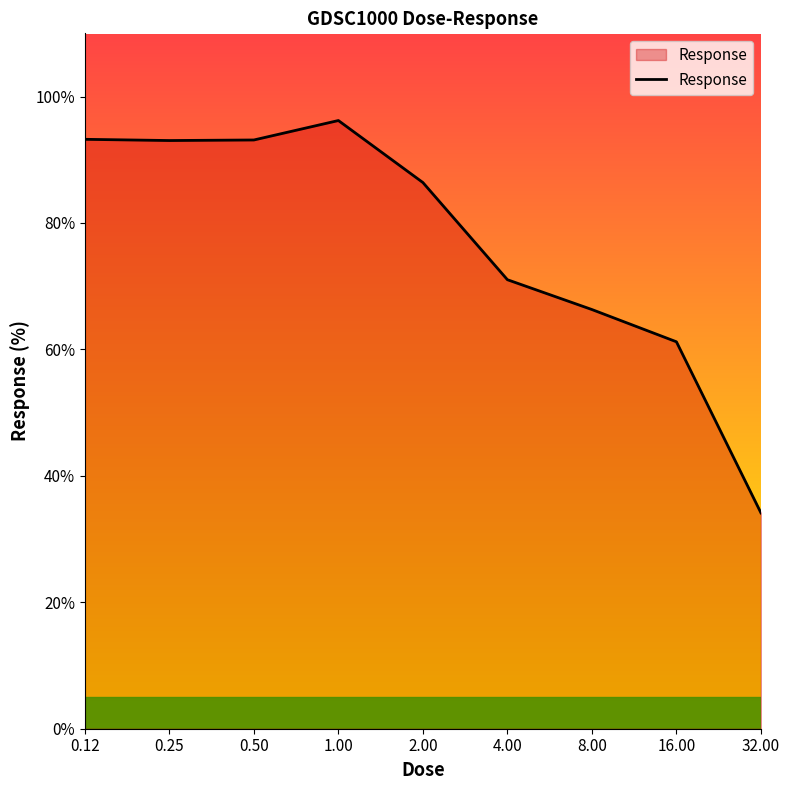

What is the difference between the maximum and minimum values?

62.1